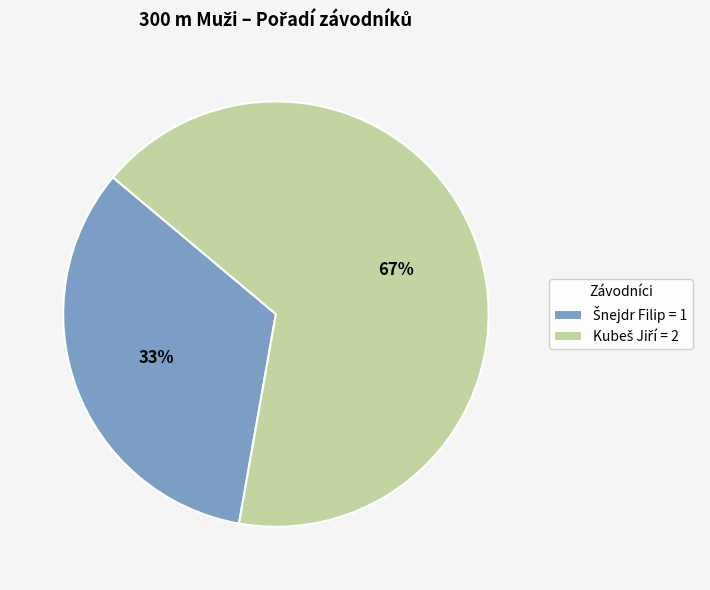

Does any single category account for the majority?

Yes